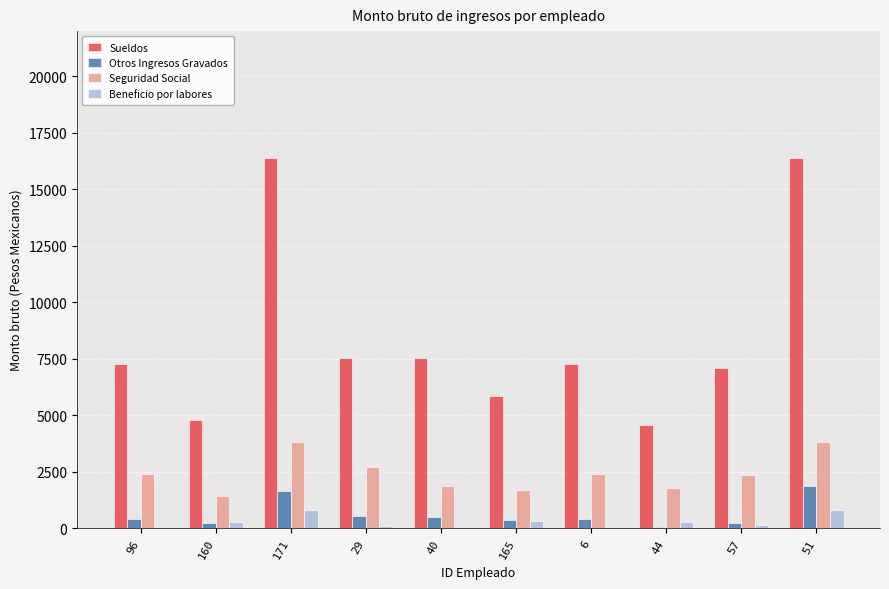

Does the chart contain stacked bars?

No